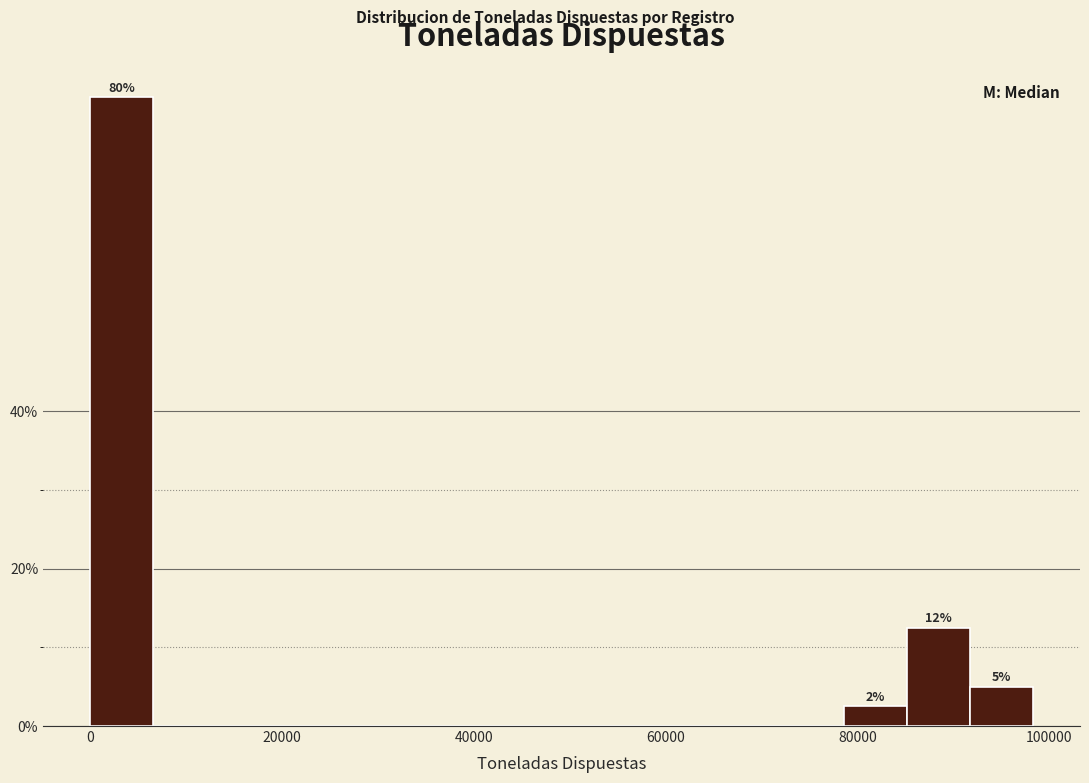

Around what value on the x-axis is the tallest bar? Give the approximate position of its centre, as read against the axis.

4000